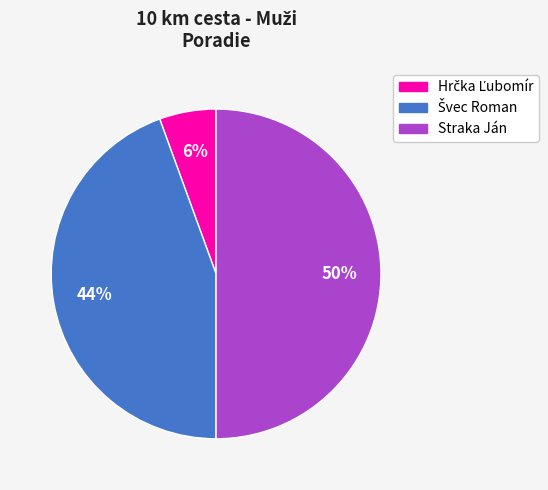

Which category has the biggest portion of the pie?

Straka Ján